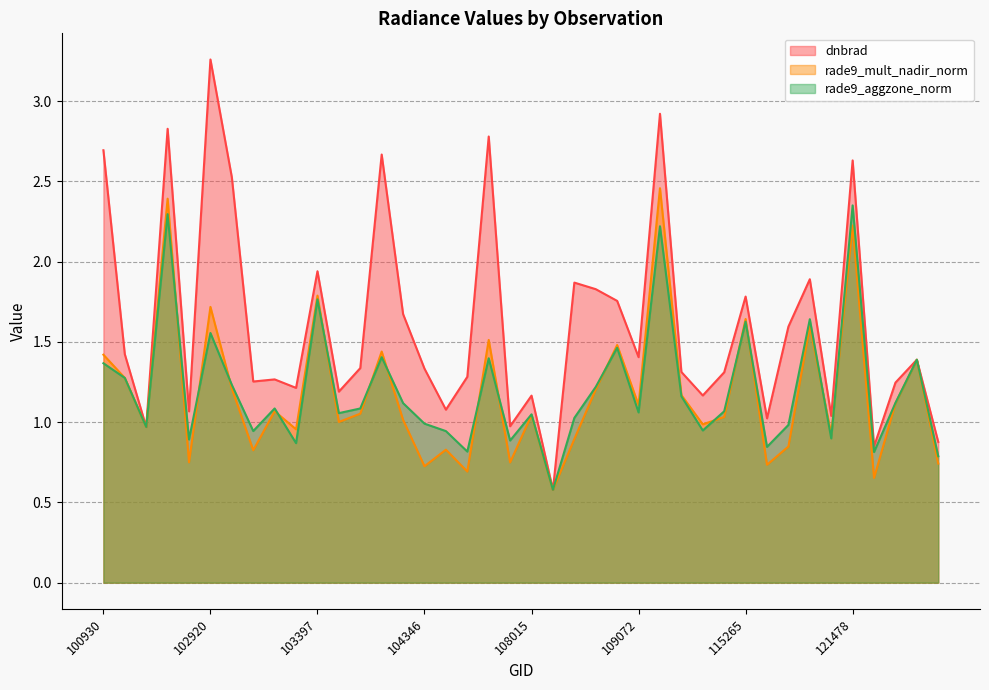

Which series has the largest range (max minus min)?

dnbrad